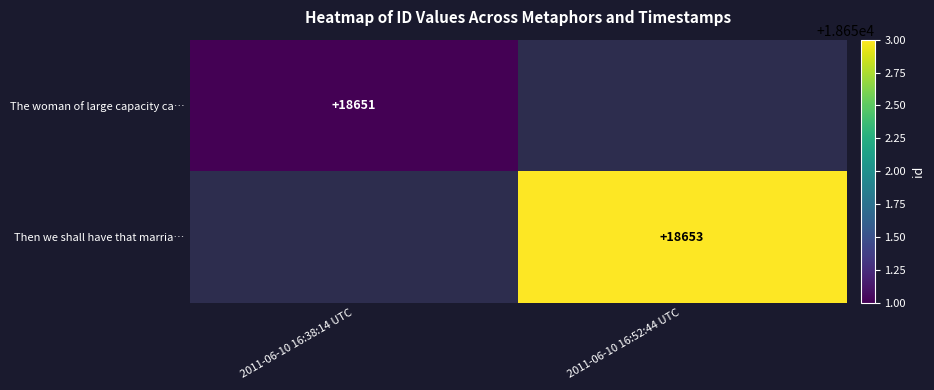

The value of The woman of large capacity ca… at 2011-06-10 16:38:14 UTC is 18651. True or false?

True